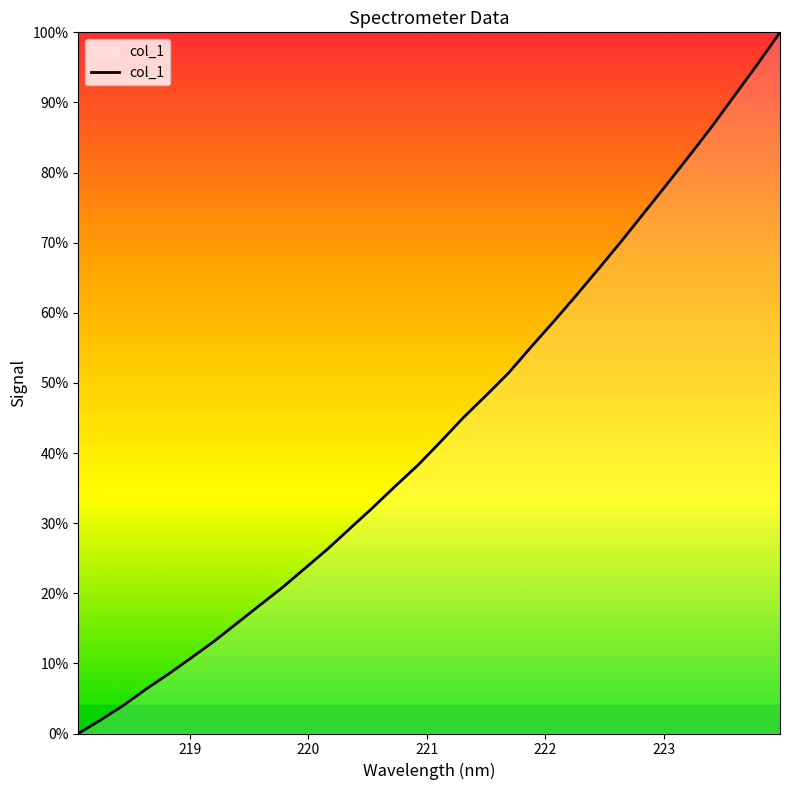

What is the maximum value shown in the chart?

100.0